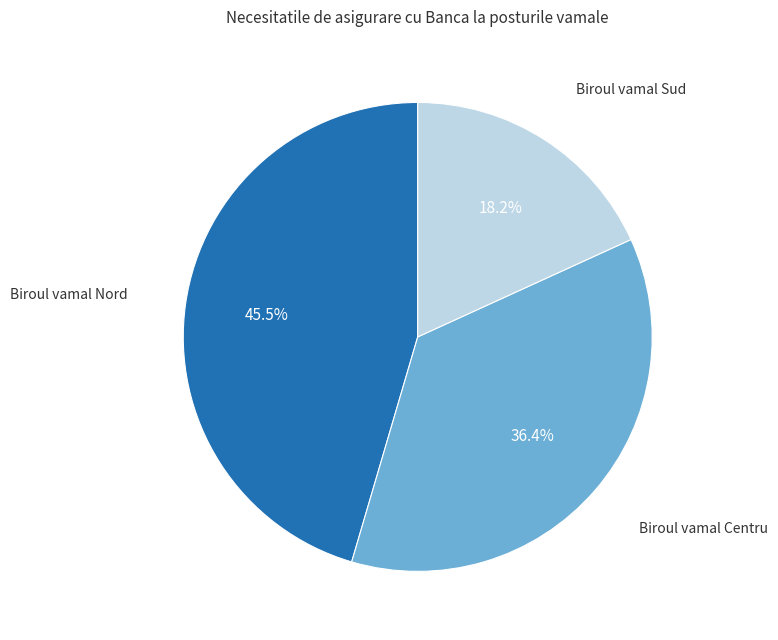

Does any single category account for the majority?

No